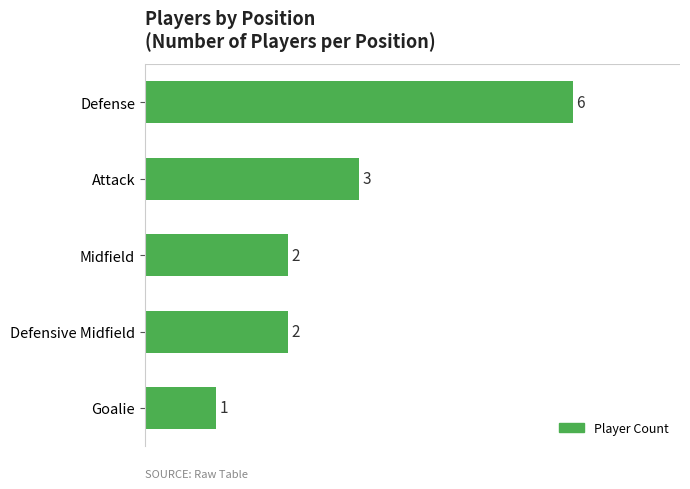

The chart shows a value of 1 at Defensive Midfield. True or false?

False